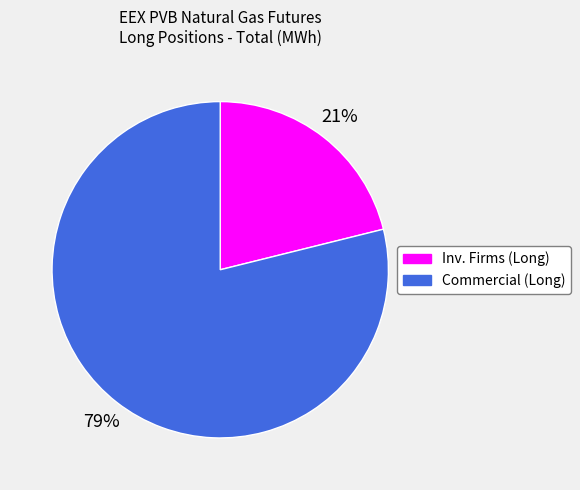

Is there any slice that represents more than half of the pie?

Yes